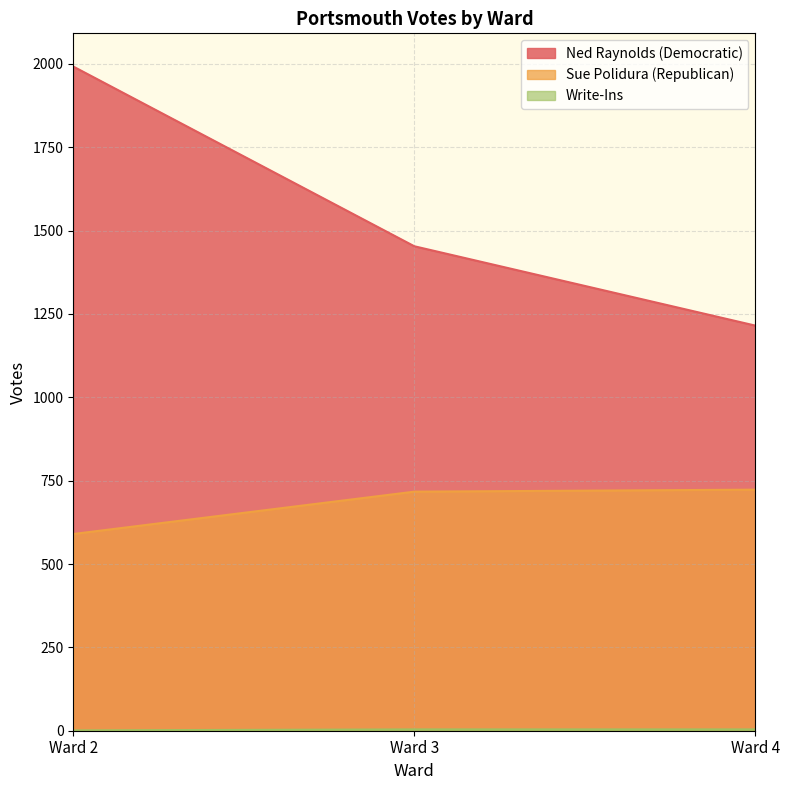

Count the number of categories in the chart.

3